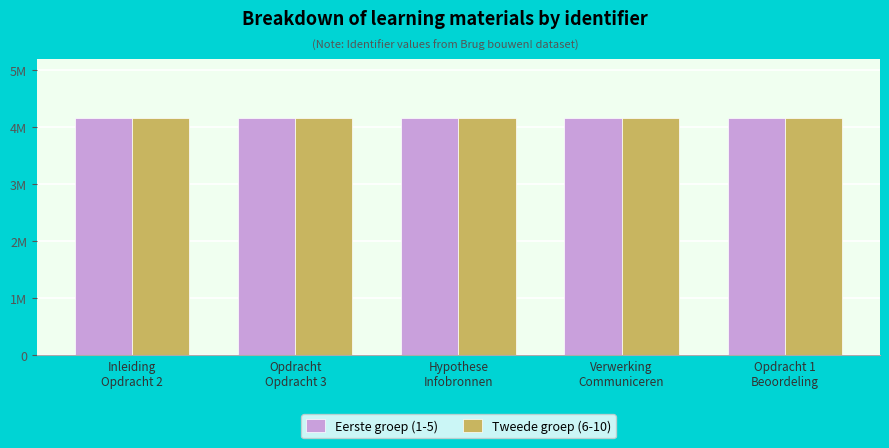

What are all the series names shown in the legend?

Eerste groep (1-5), Tweede groep (6-10)